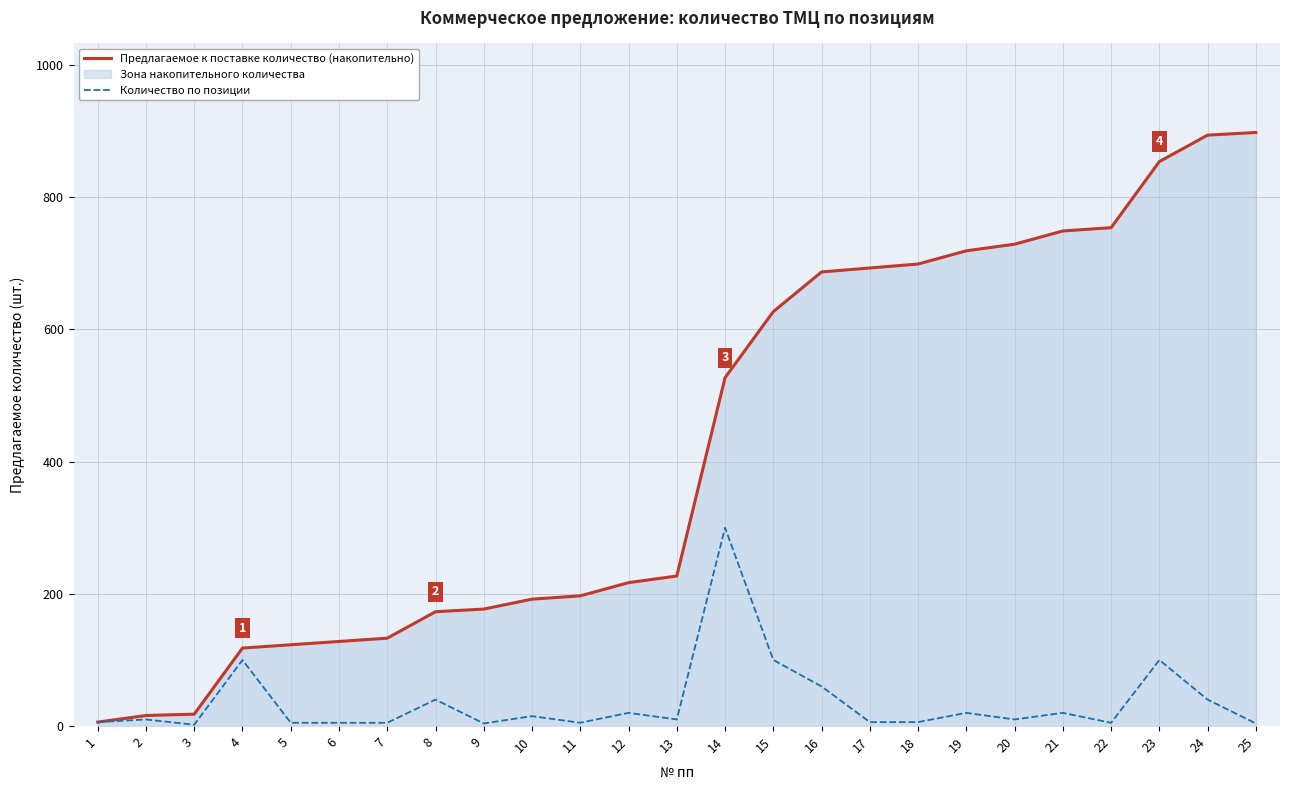

True or false: Количество по позиции has a value of 70 at 8.

False